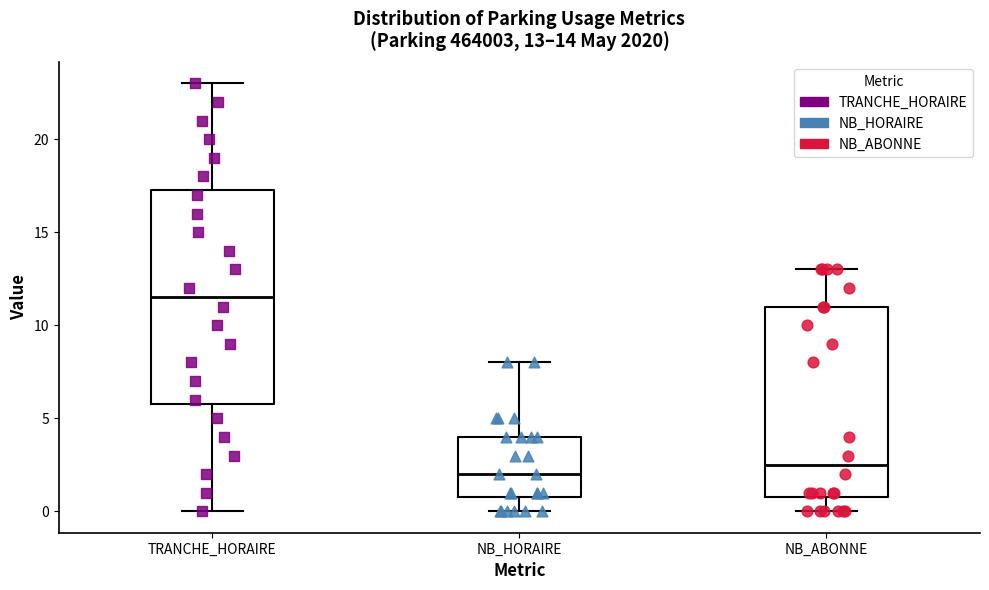

Which box is the tallest, from its lower edge to its upper edge?

TRANCHE_HORAIRE